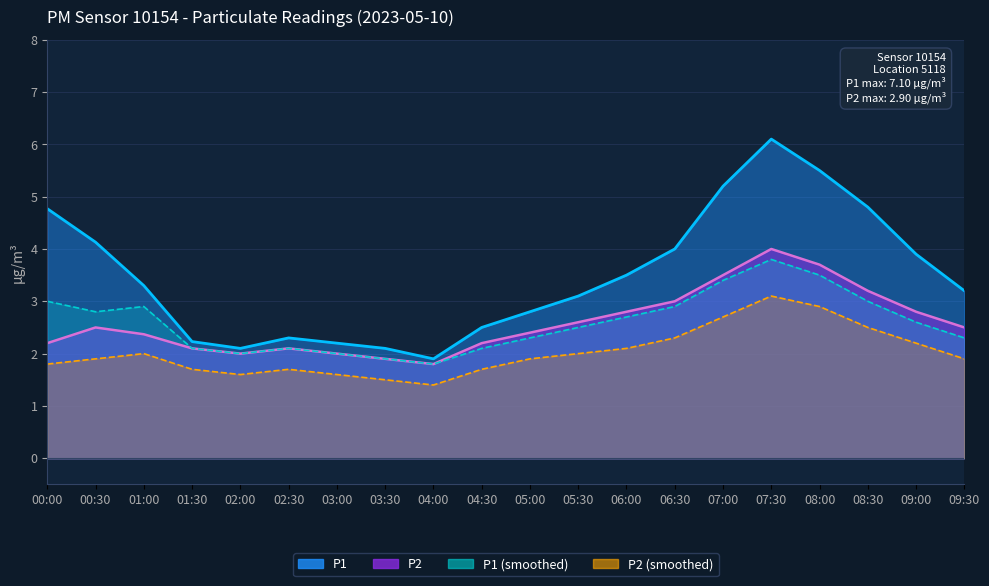

How many lines are shown in the chart?

4